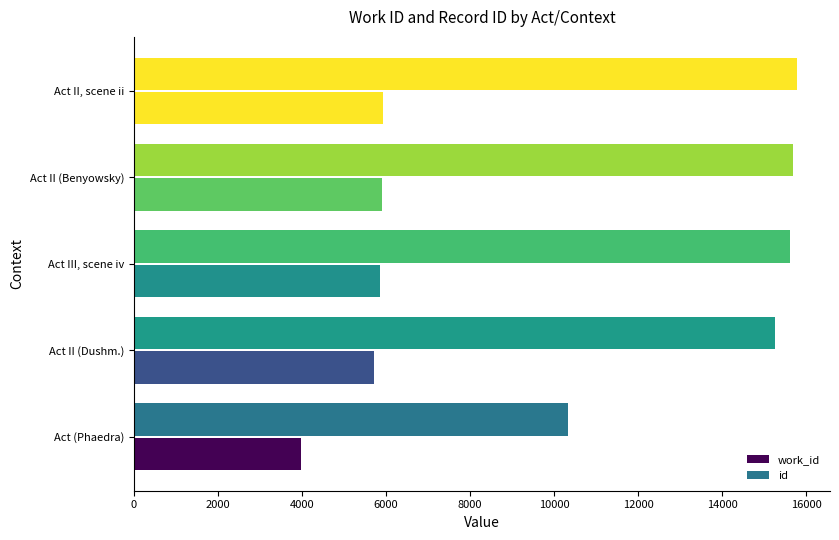

How many values in the id series are below 15606?

2